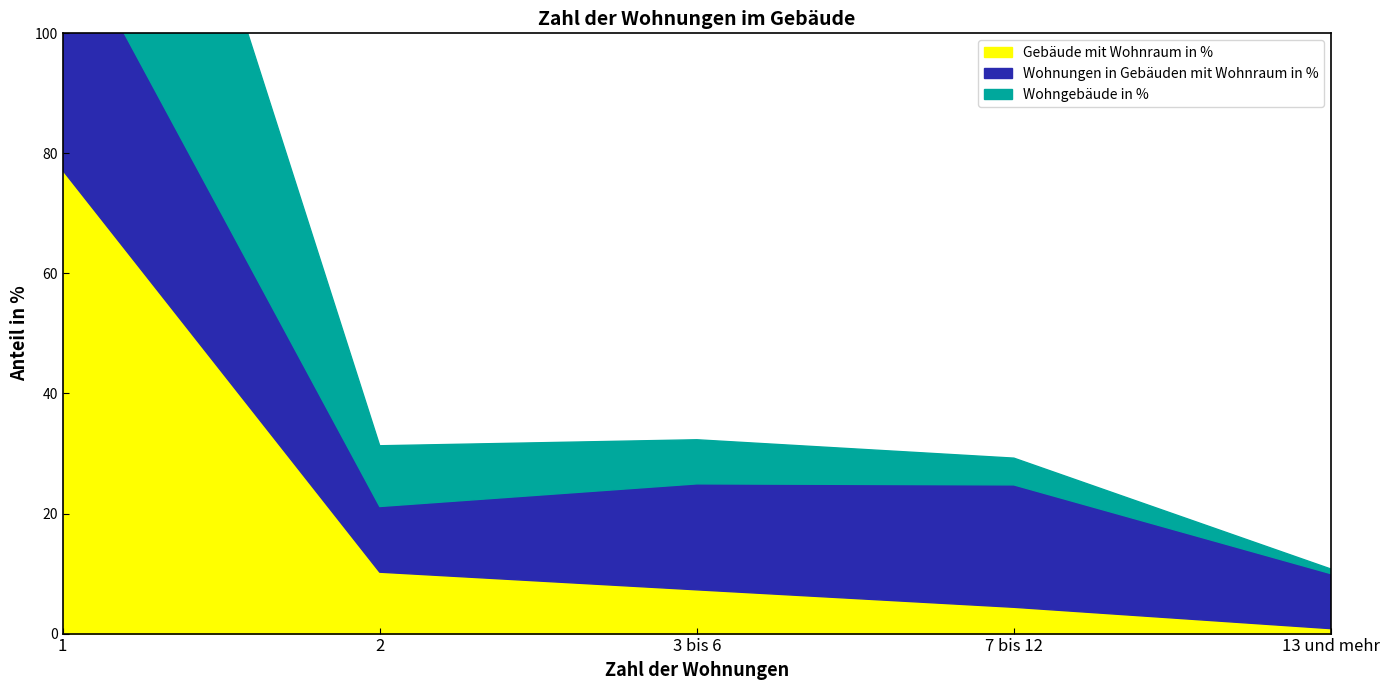

True or false: Wohngebäude in % and Gebäude mit Wohnraum in % cross at least once.

False